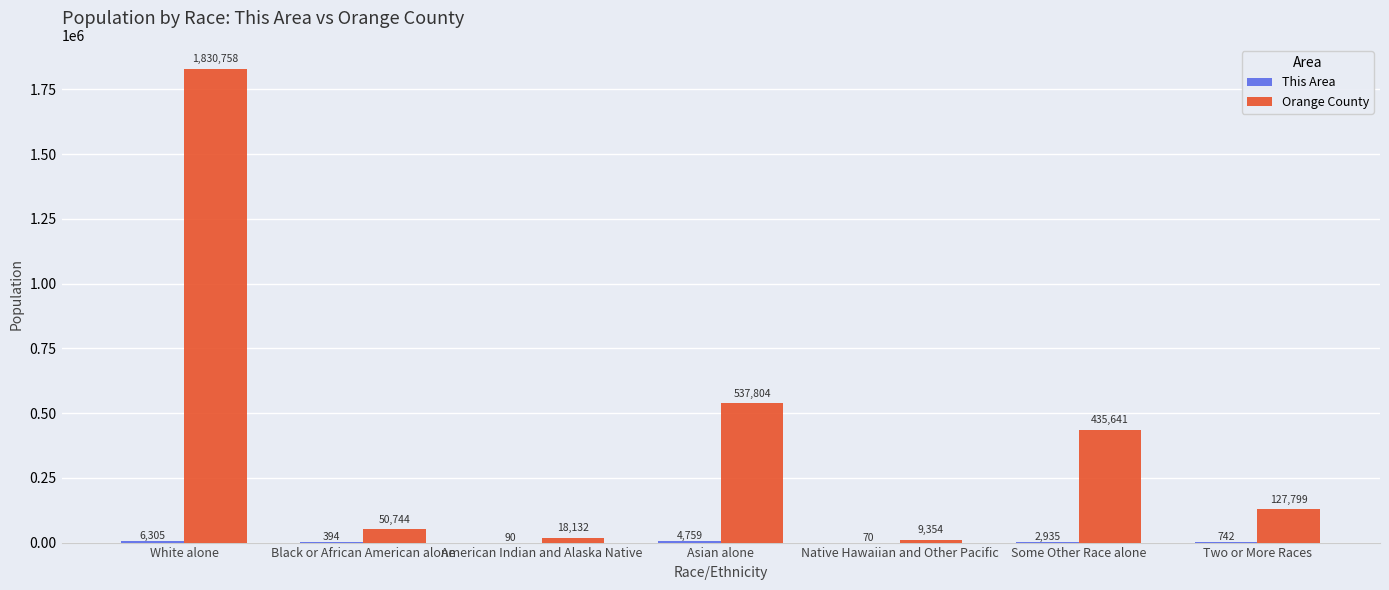

What is the total value across all series at Some Other Race alone?

438576